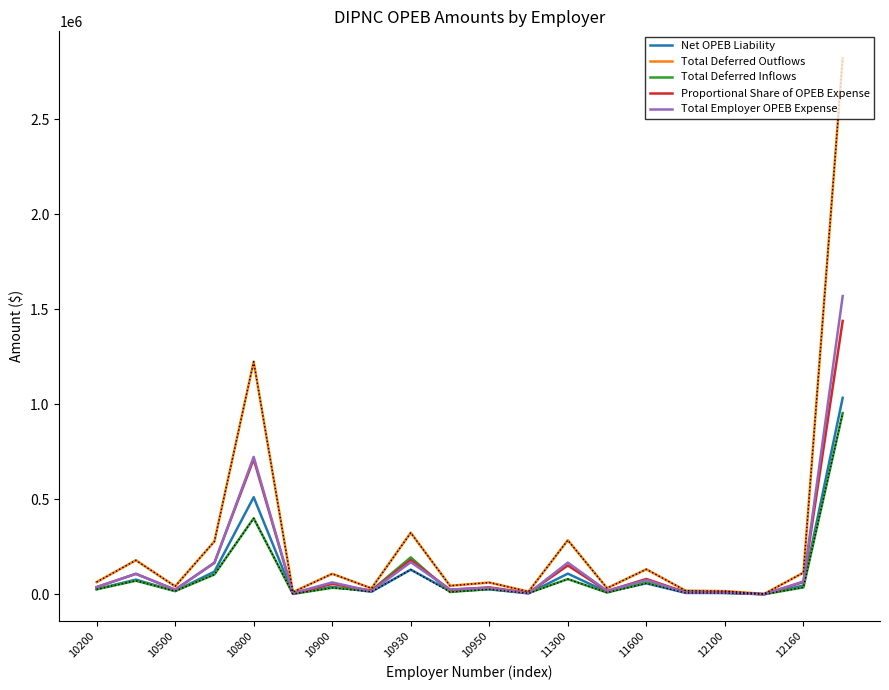

Reading left to right, transcribe all the data shown in this chart.

Net OPEB Liability: 27918	78166	18029	120153	511449	4109	40117	14354	130648	17742	27022	5819	109706	13133	58711	8242	7761	1202	47038	1034164
Total Deferred Outflows: 65142	180032	42994	279198	1224369	12672	108924	32373	324582	45831	62957	15321	285502	33278	132588	20133	17947	3088	114713	2820100
Total Deferred Inflows: 27258	72236	17964	105217	400670	2977	35219	21535	195202	12856	28634	7935	81061	10084	63847	15570	8597	1467	37300	953910
Proportional Share of OPEB Expense: 38834	108728	25079	167132	711425	5716	55803	19966	181731	24679	37587	8095	152601	18268	81666	11465	10795	1672	65429	1438521
Total Employer OPEB Expense: 38439	108331	24856	165980	723406	6635	63676	17179	170216	26711	34802	6243	167644	19137	76257	10312	10420	1504	68562	1569139